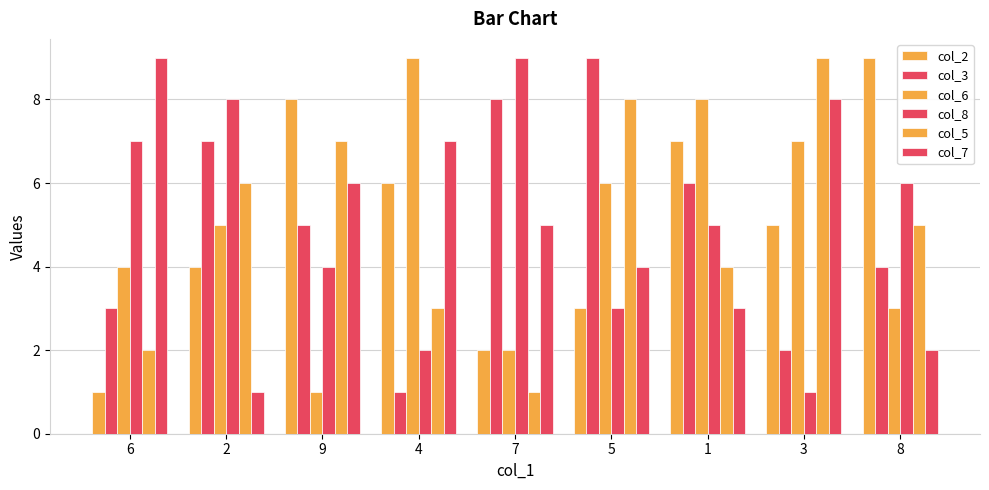

Which series has the largest range (max minus min)?

col_2